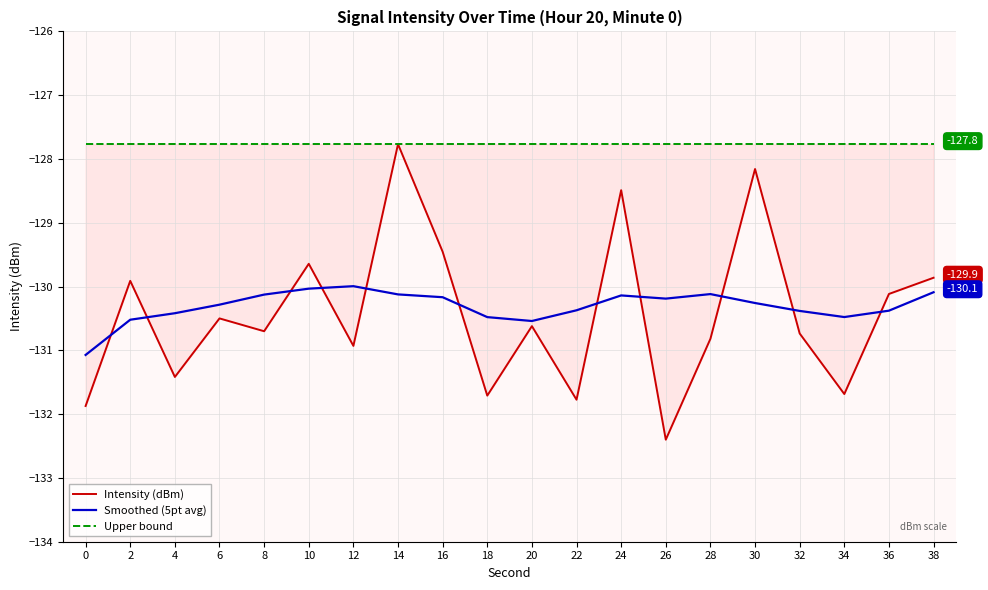

True or false: Smoothed (5pt avg) and Intensity (dBm) intersect in this chart.

True